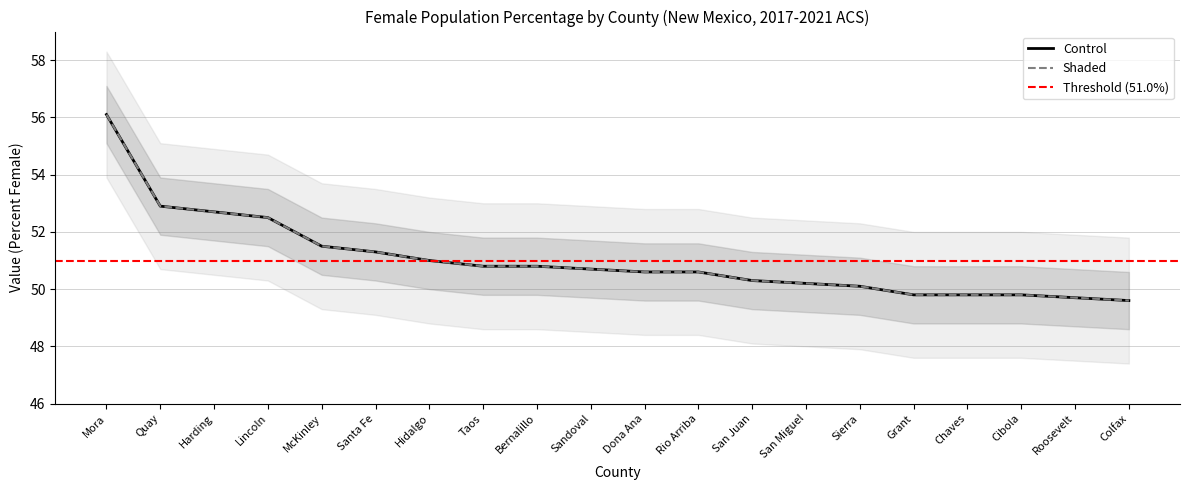

True or false: Value Upper and Value (Percent) intersect in this chart.

False